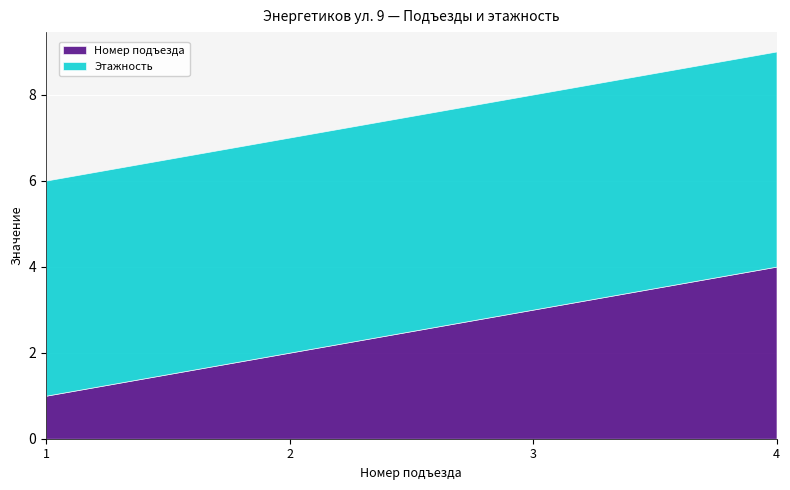

True or false: Этажность and Номер подъезда cross at least once.

False